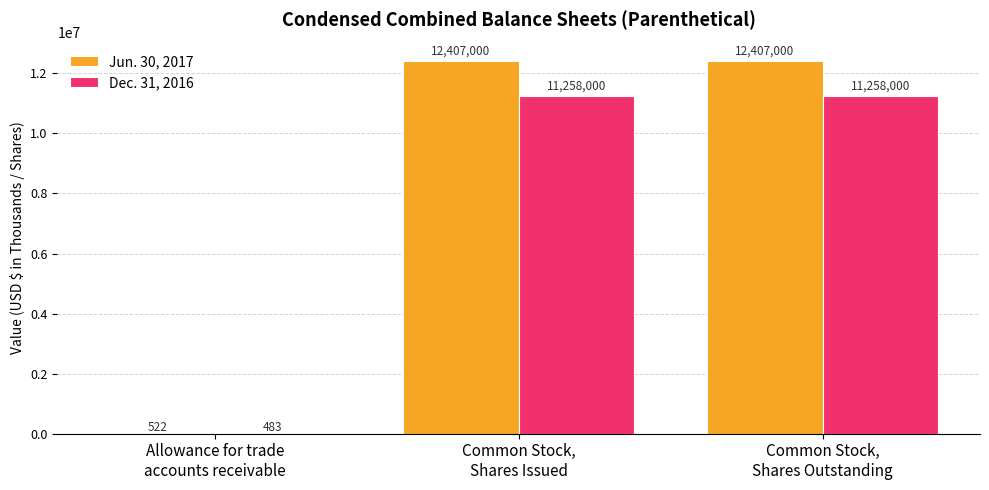

What is the highest value of the Jun. 30, 2017 series?

12407000